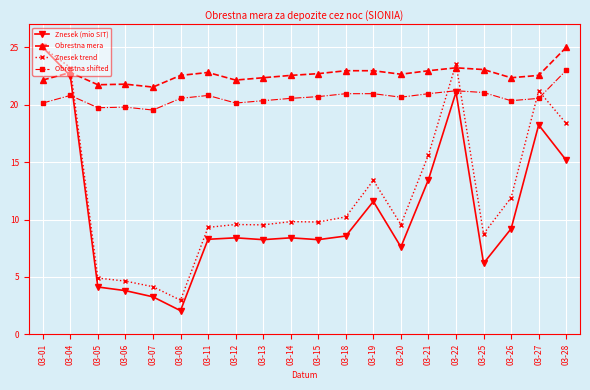

True or false: Obrestna mera and Obrestna shifted cross at least once.

False